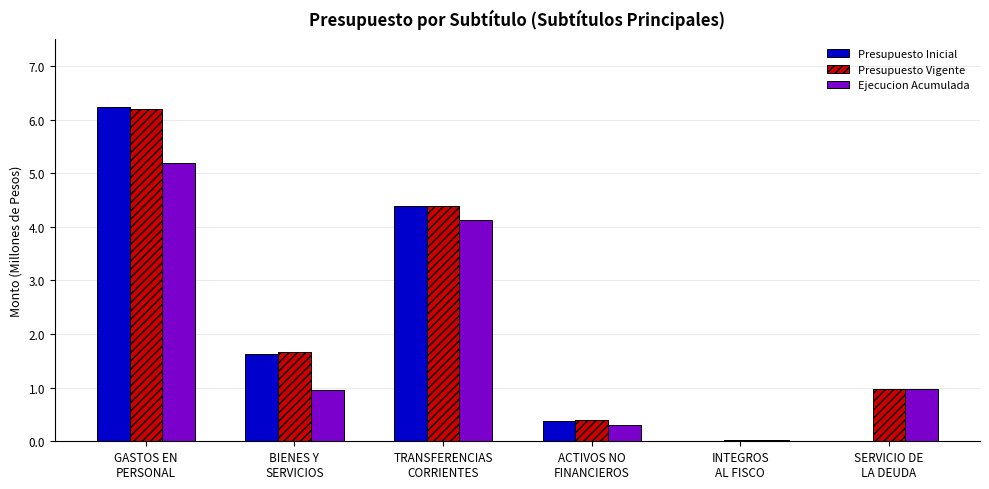

What is the sum of all Presupuesto Inicial values?

12.6